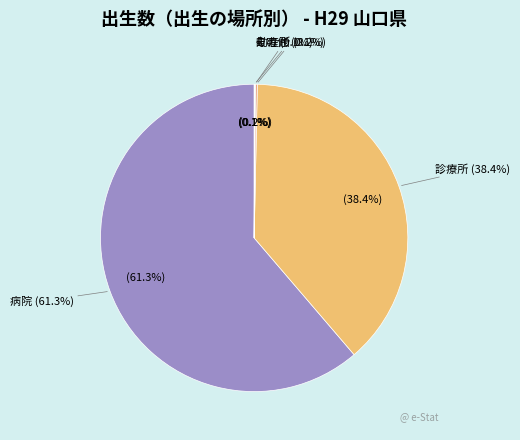

How many segments does this pie chart have?

5